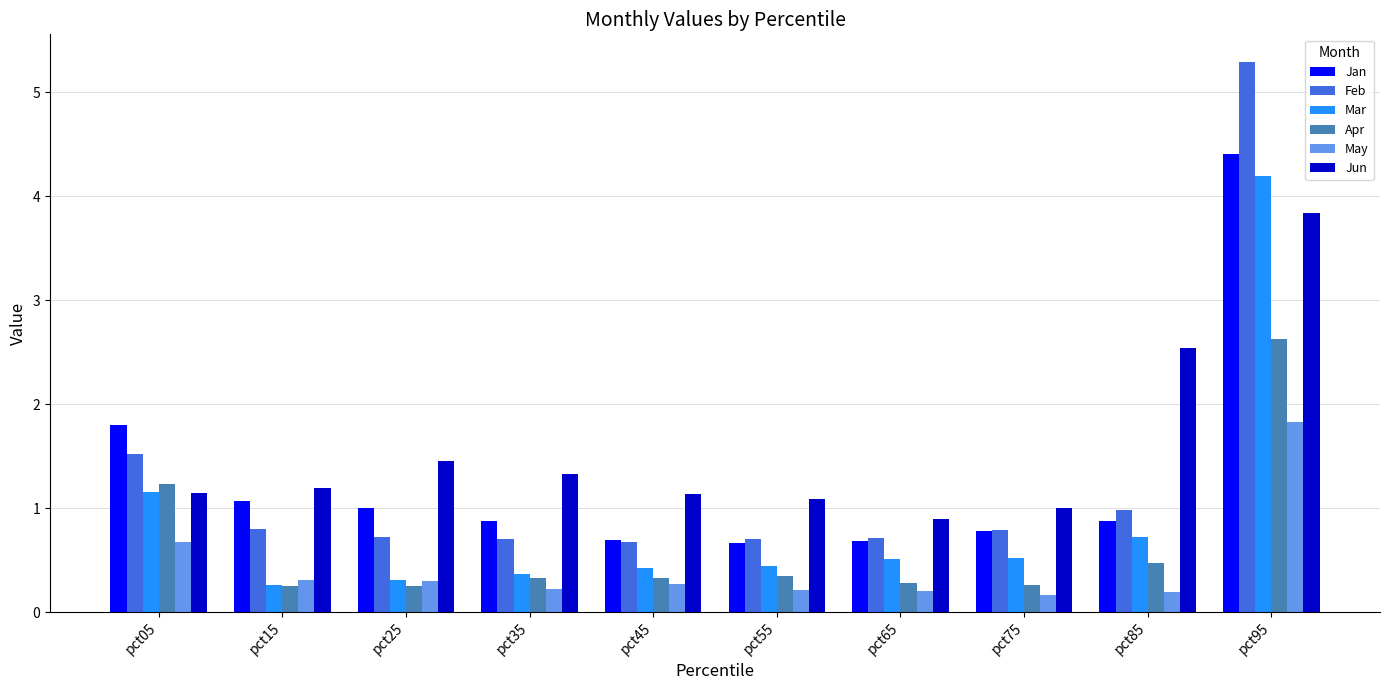

At which label does May reach its peak?

pct95